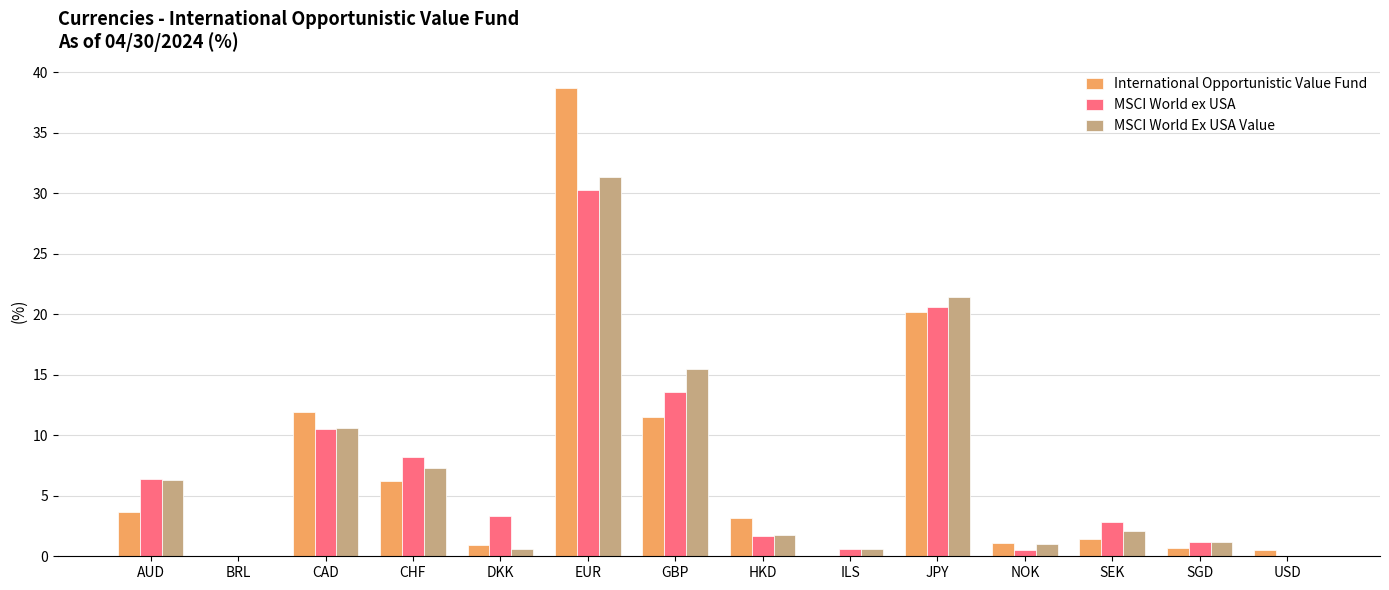

What is the spread (max minus min) of values at HKD?

1.5